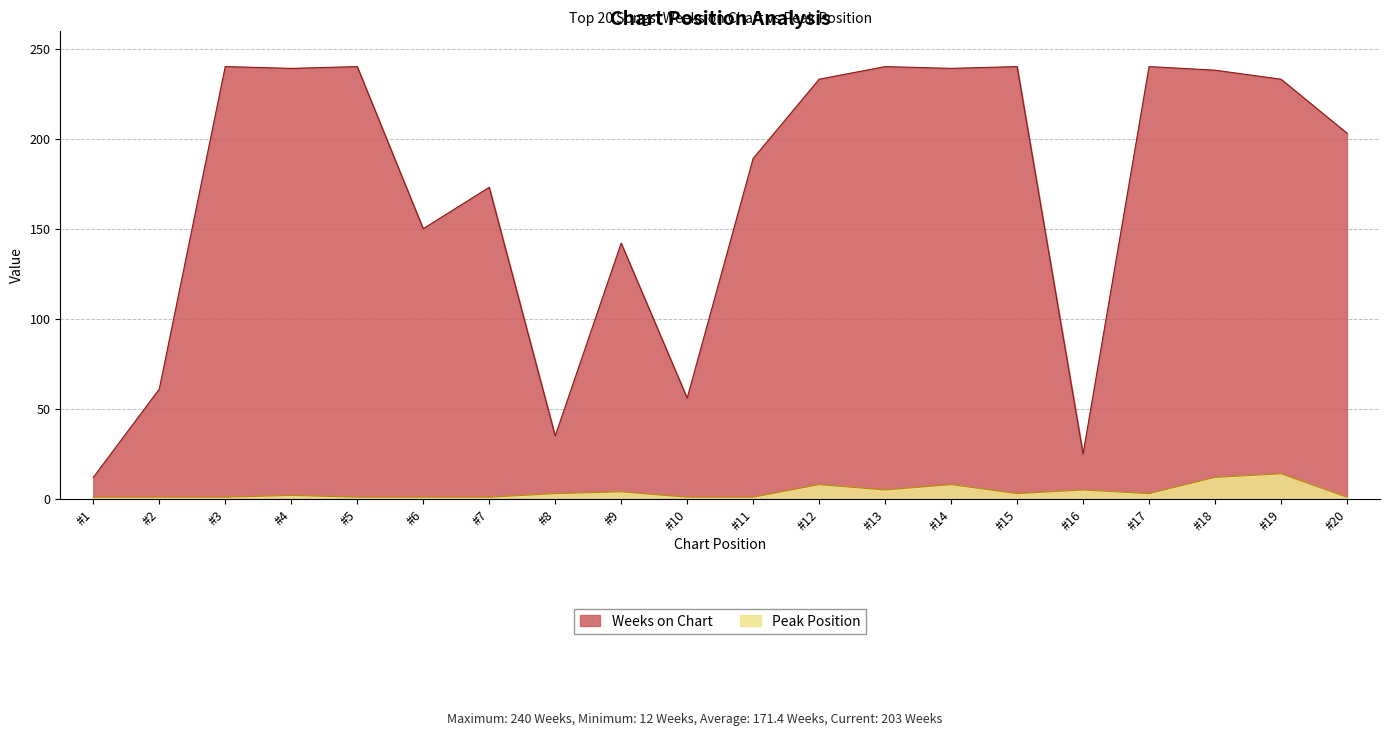

Is the value of Weeks on Chart at #13 greater than the value of Peak Position at #18?

Yes